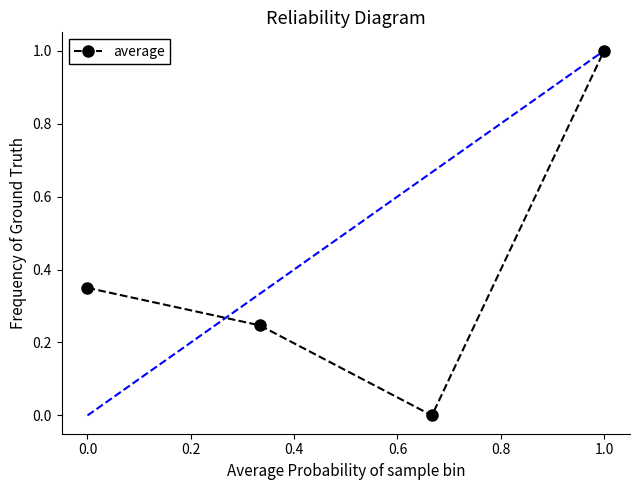

True or false: average has more than 2 interior local peaks.

False